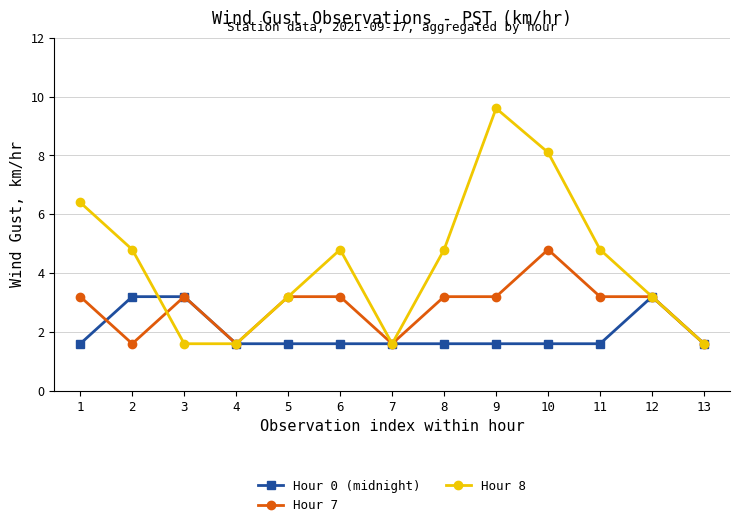

How many lines are shown in the chart?

3